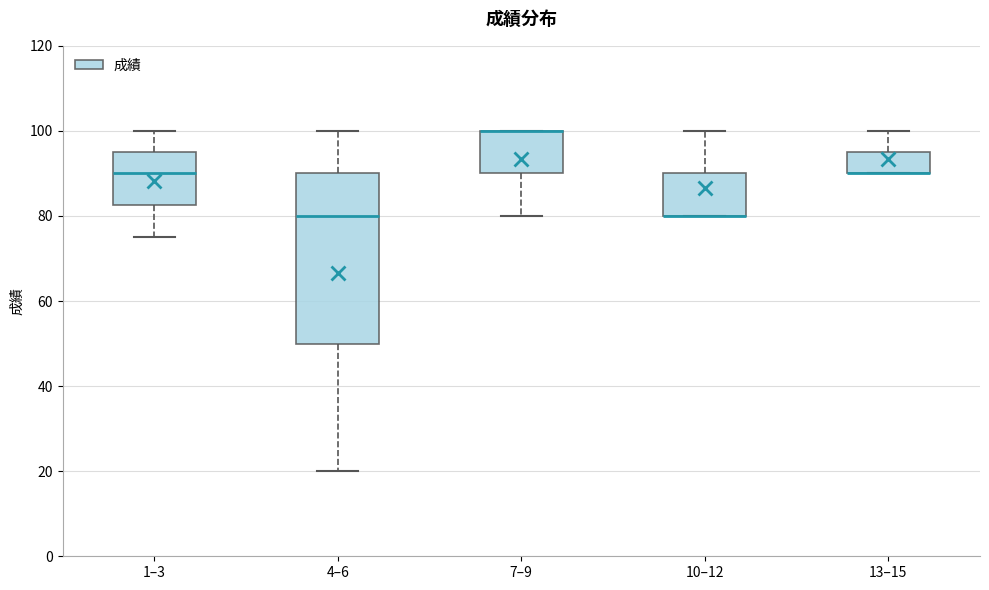

Which box is the tallest, from its lower edge to its upper edge?

4–6